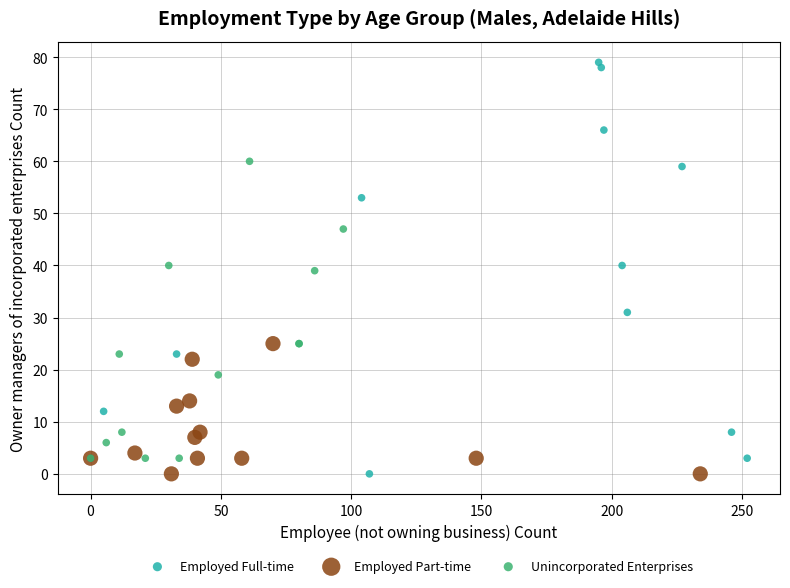

Which series has the widest spread of Y values?

Employed Full-time